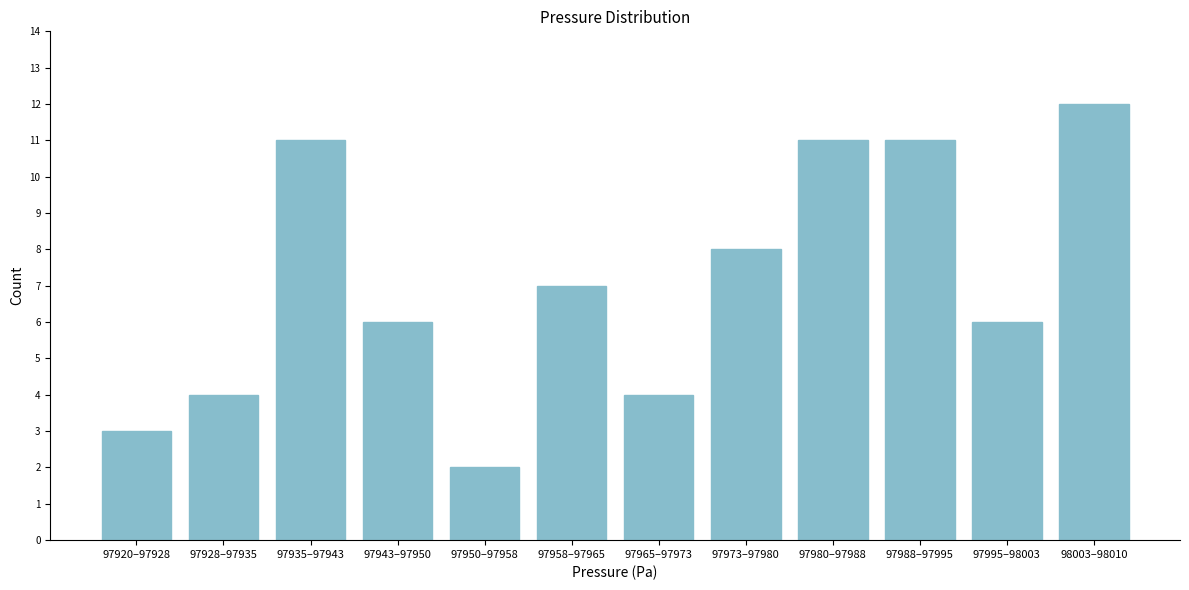

Reading right to left, what are all the values shown in this chart?

12	6	11	11	8	4	7	2	6	11	4	3